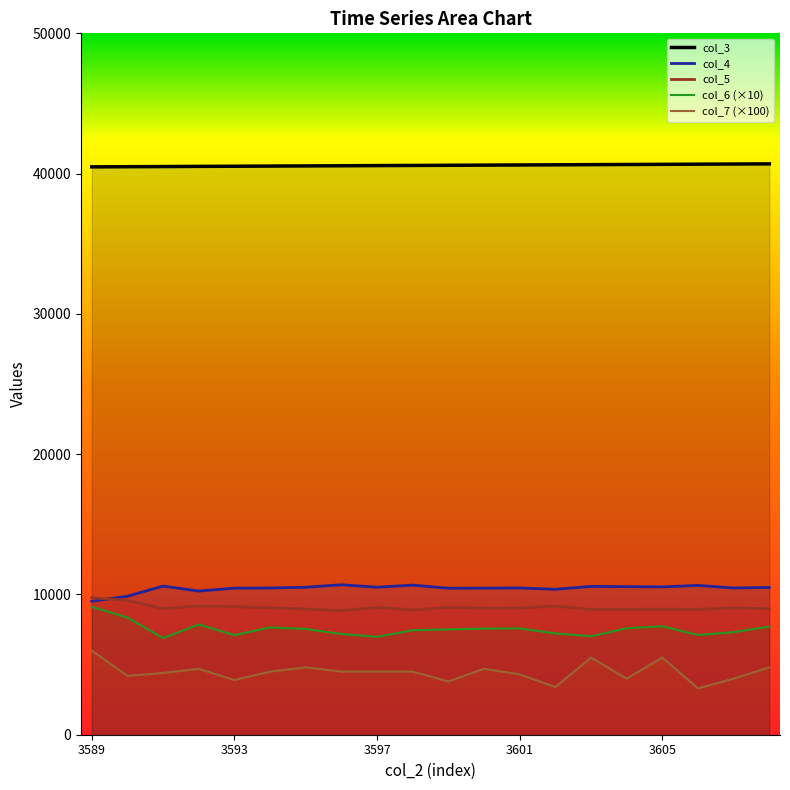

Between which two adjacent categories do col_4 and col_5 first intersect?

3589 and 3590